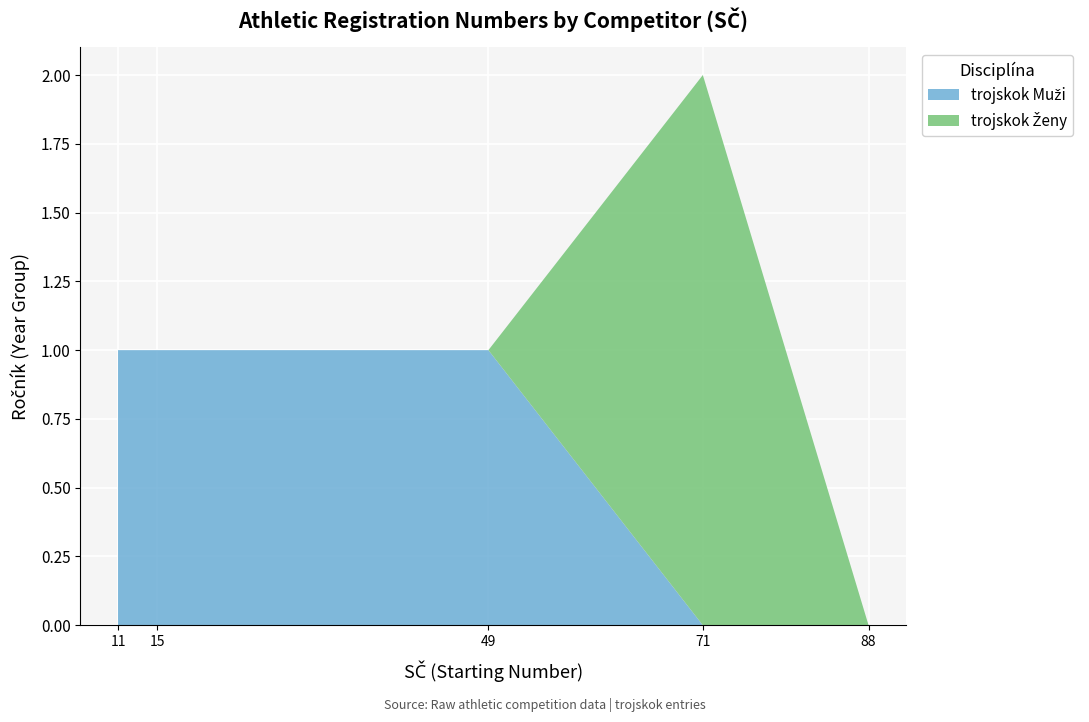

Reading right to left, what are all the values shown in this chart?

trojskok Muži: 0	0	1	1	1
trojskok Ženy: 0	2	0	0	0
Ročník 00: 0	0	0	0	0
Ročník 01: 0	0	1	1	1
Ročník 02: 0	2	0	0	0